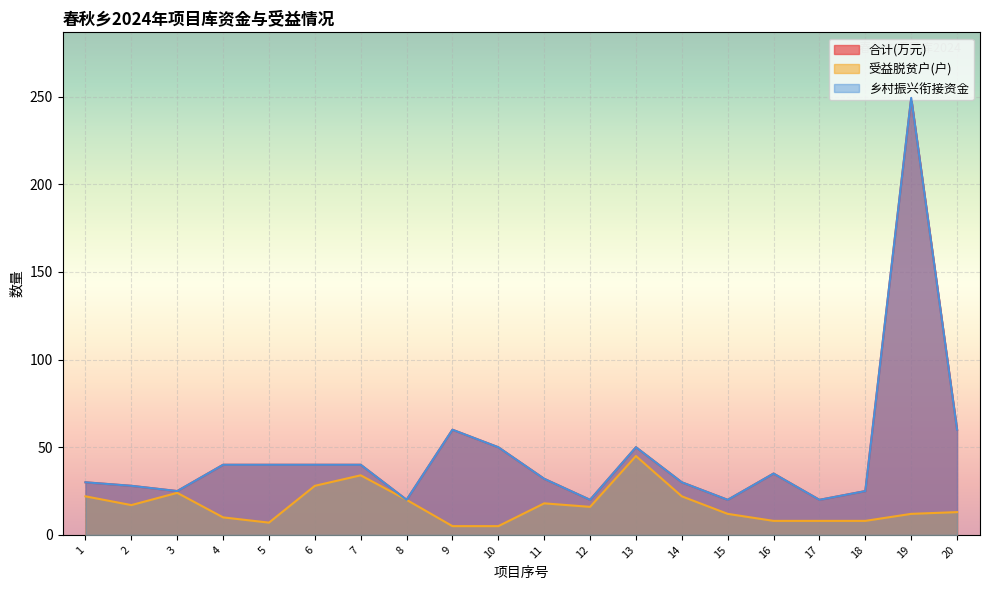

How many data points does each series have?

20